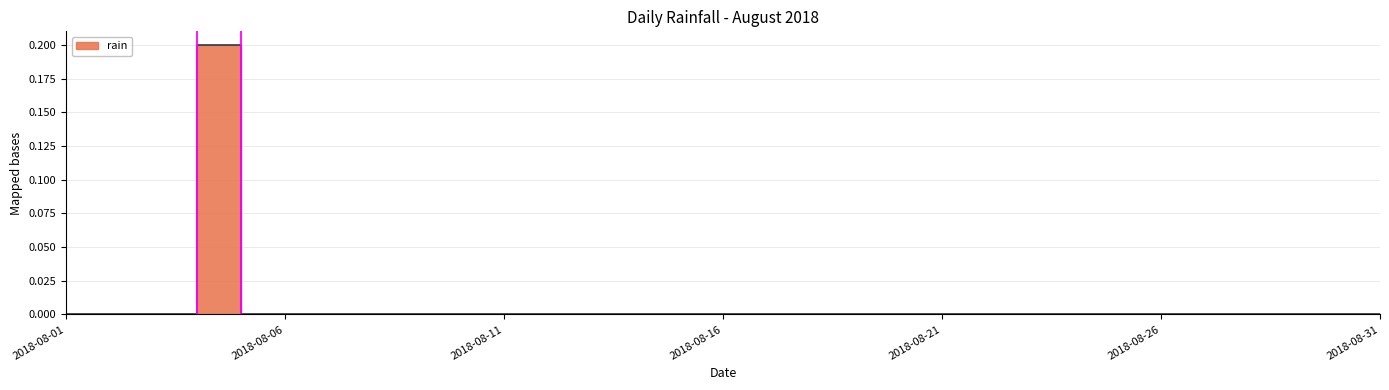

Rank the categories by value from highest to lowest.

2018-08-04, 2018-08-01, 2018-08-02, 2018-08-03, 2018-08-05, 2018-08-06, 2018-08-07, 2018-08-08, 2018-08-09, 2018-08-10, 2018-08-11, 2018-08-12, 2018-08-13, 2018-08-14, 2018-08-15, 2018-08-16, 2018-08-17, 2018-08-18, 2018-08-19, 2018-08-20, 2018-08-21, 2018-08-22, 2018-08-23, 2018-08-24, 2018-08-25, 2018-08-26, 2018-08-27, 2018-08-28, 2018-08-29, 2018-08-30, 2018-08-31